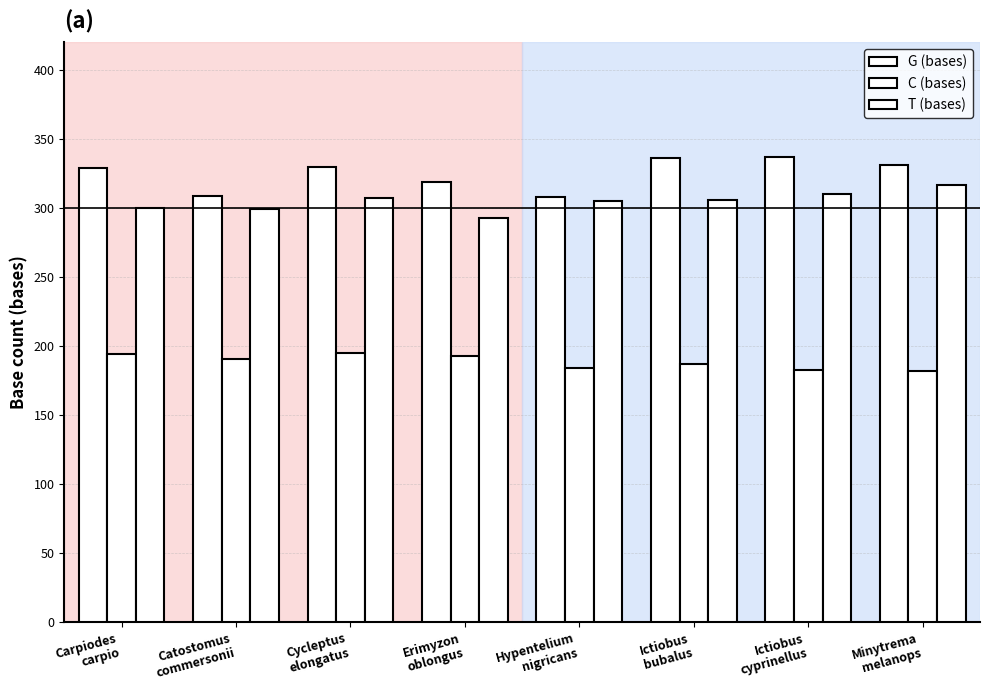

List the series in order of their peak value, highest first.

G (bases), T (bases), C (bases)